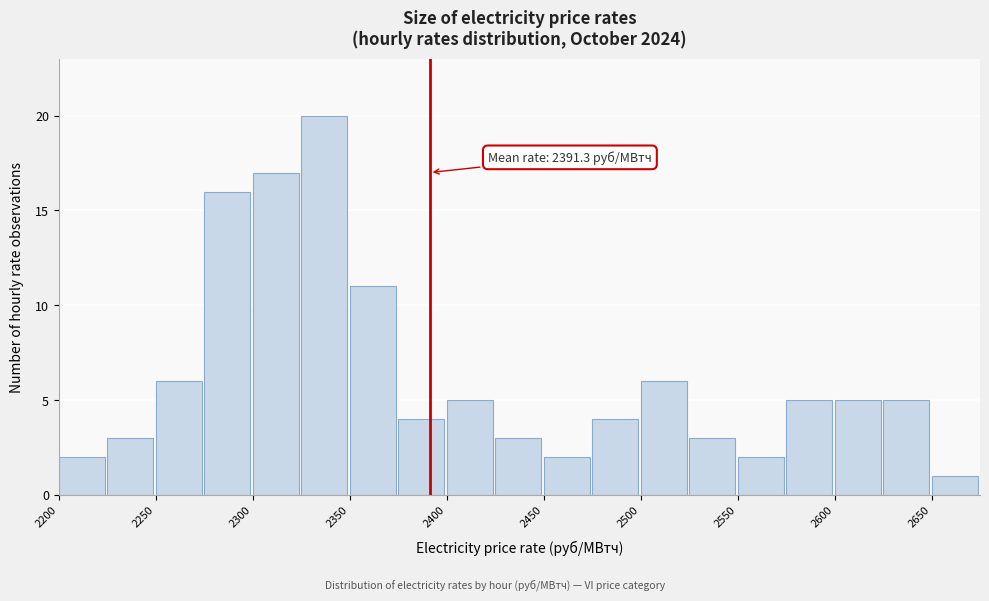

Over which range of the x-axis is the bar tallest?

2325 to 2350